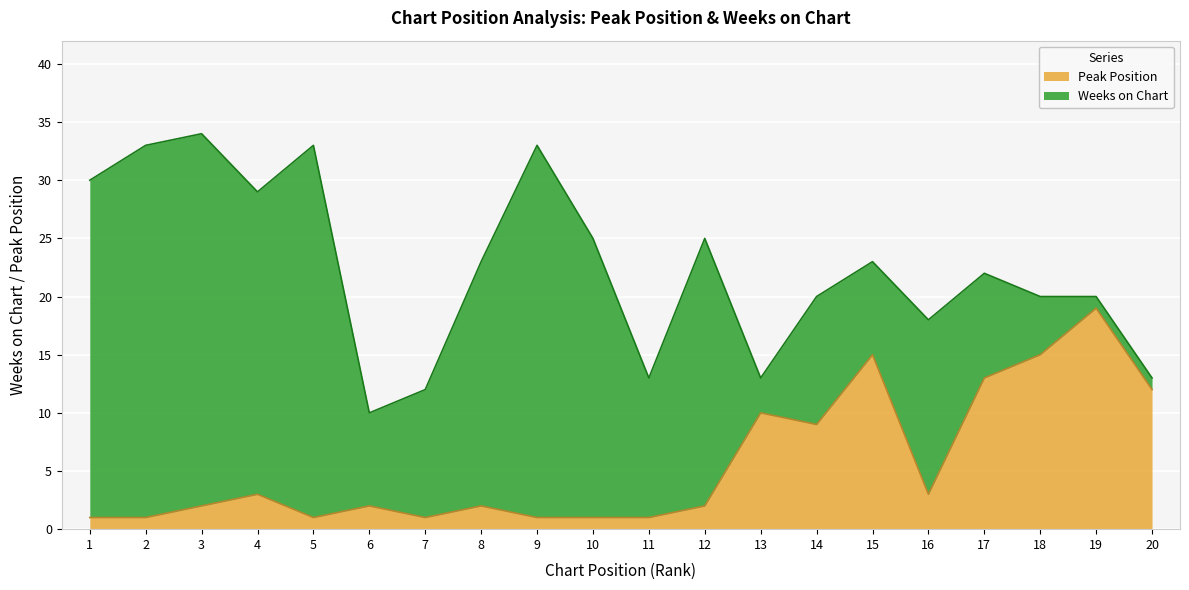

At which label does Peak Position reach its peak?

19